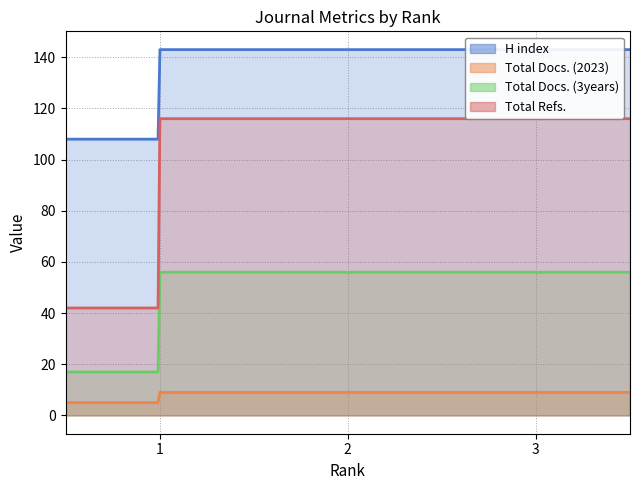

How many data points in Total Docs. (3years) are less than 26?

1